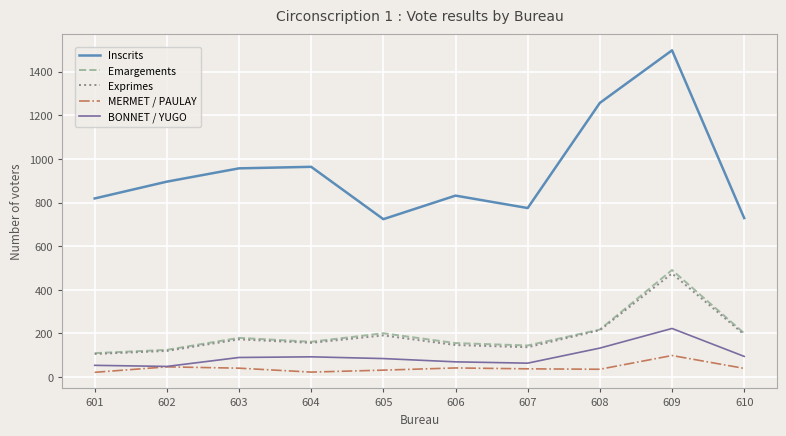

Which series has the widest spread of values?

Inscrits